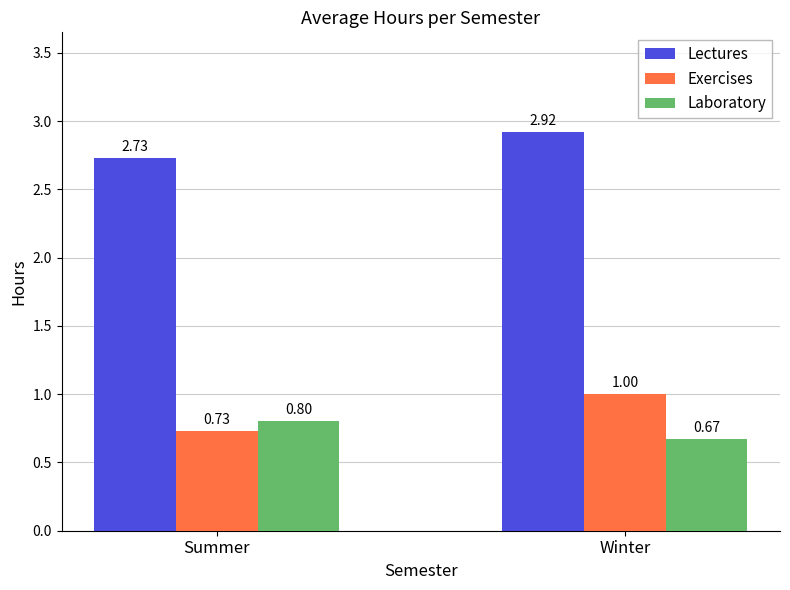

The value of Lectures at Summer is 0.6. True or false?

False